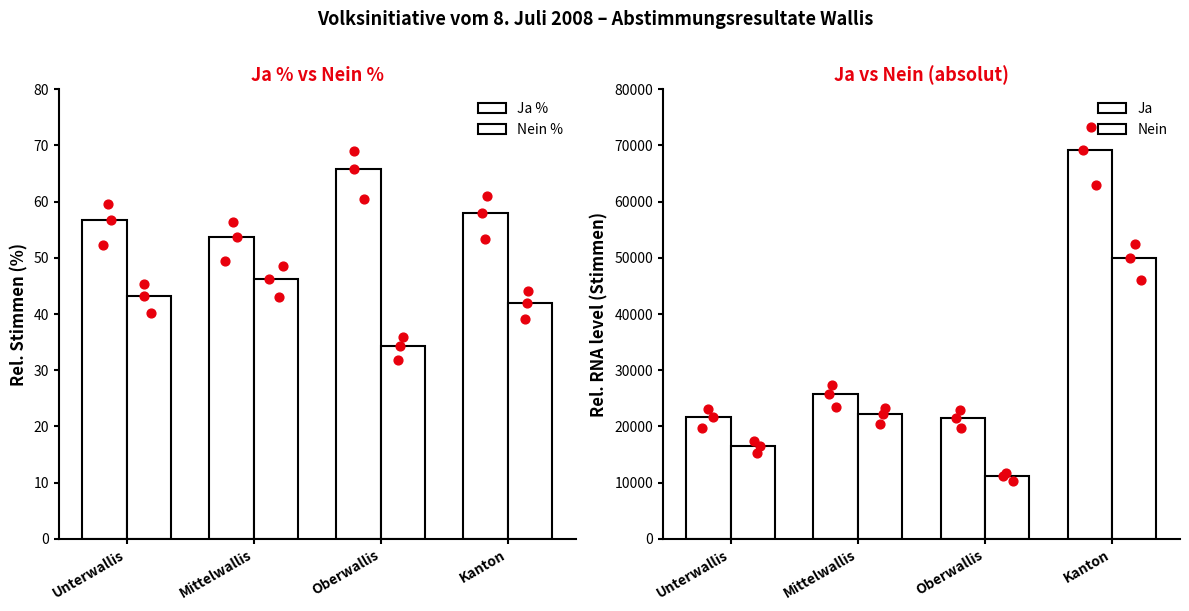

Which series has the largest total across all categories?

Ja